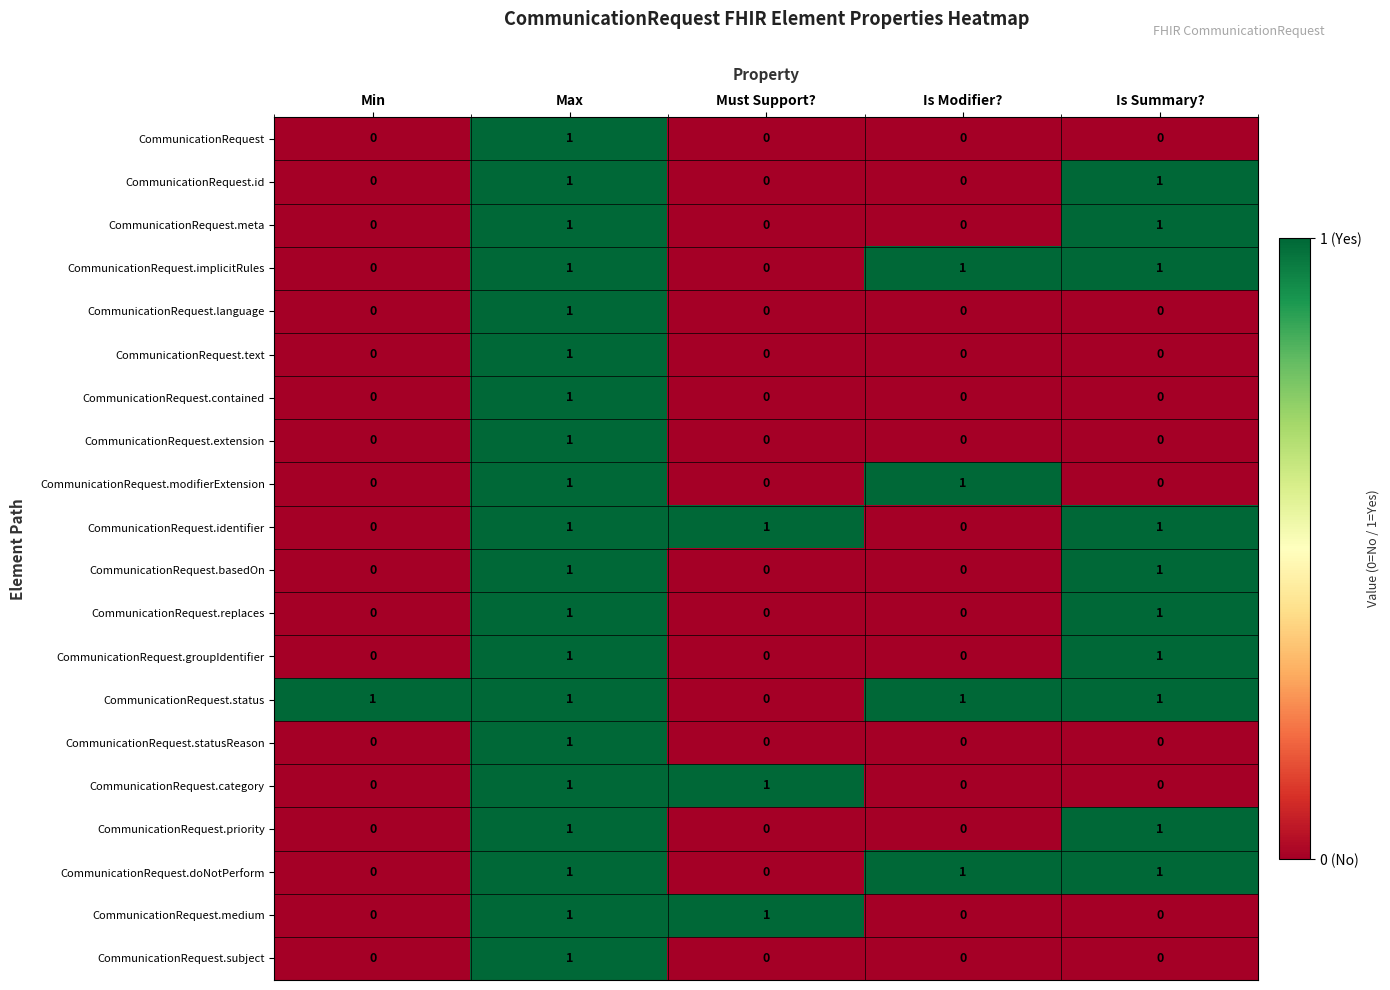

At which category is the sum across all series the highest?

Max